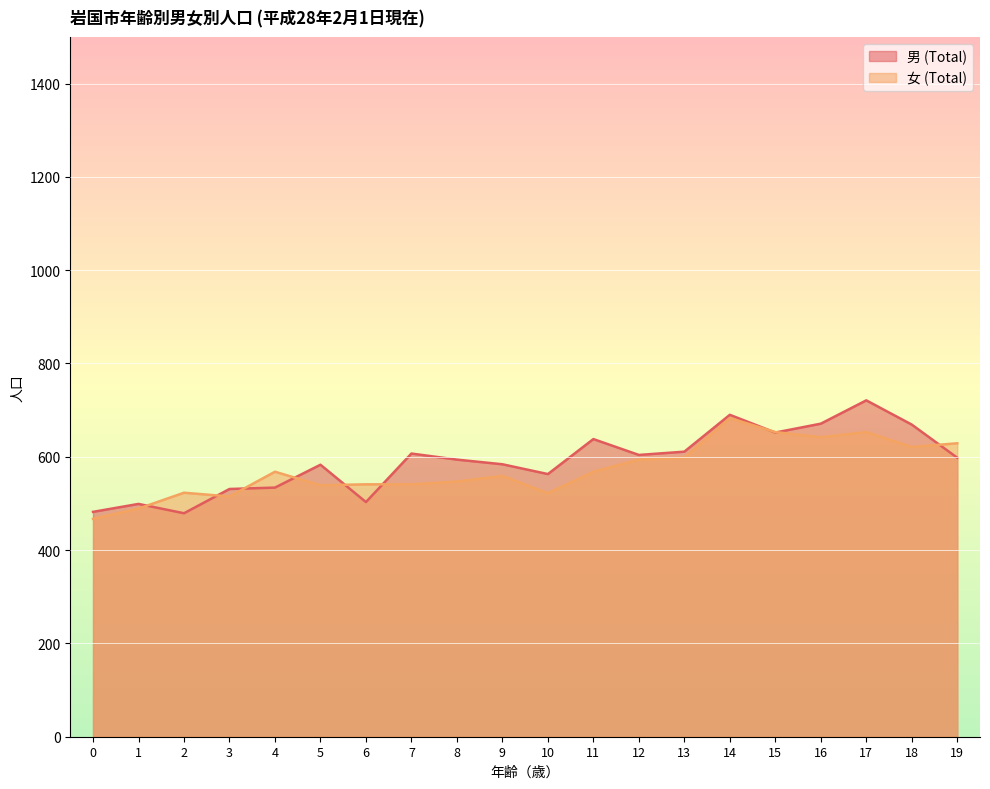

Which has a higher value, 4 or 18?

18